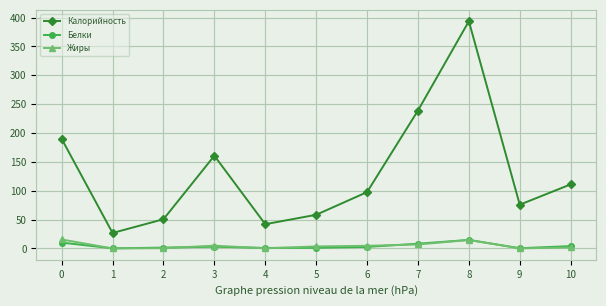

What is the difference between the Калорийность values at 4 and 10?

69.0